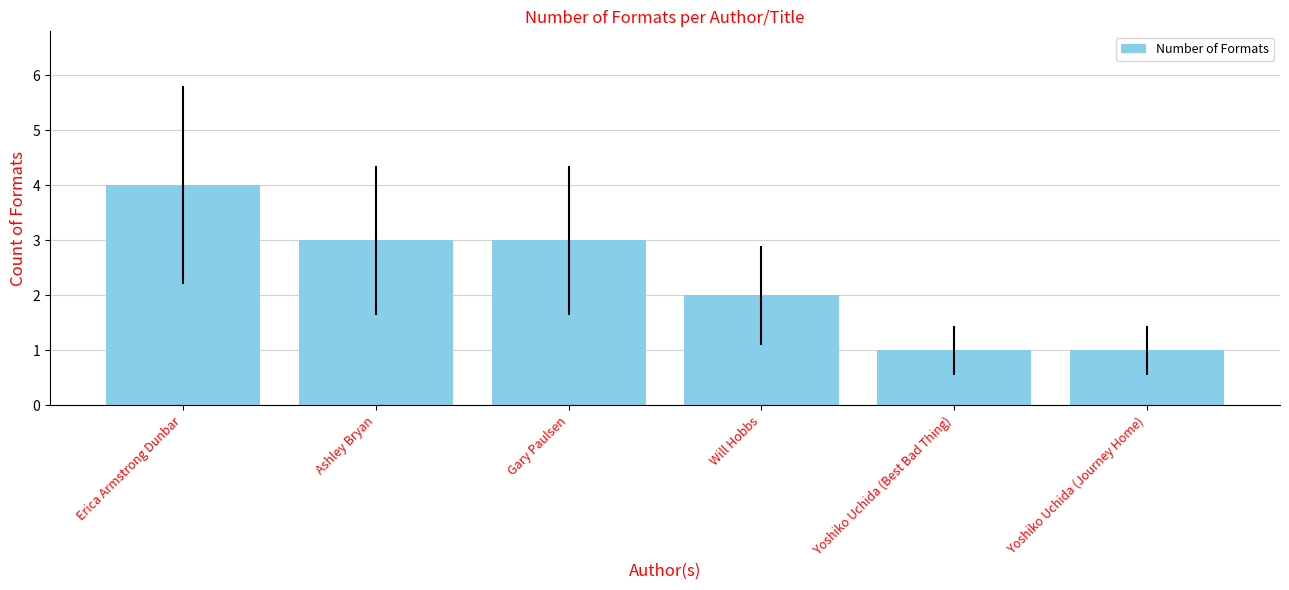

What is the sum of all values?

14